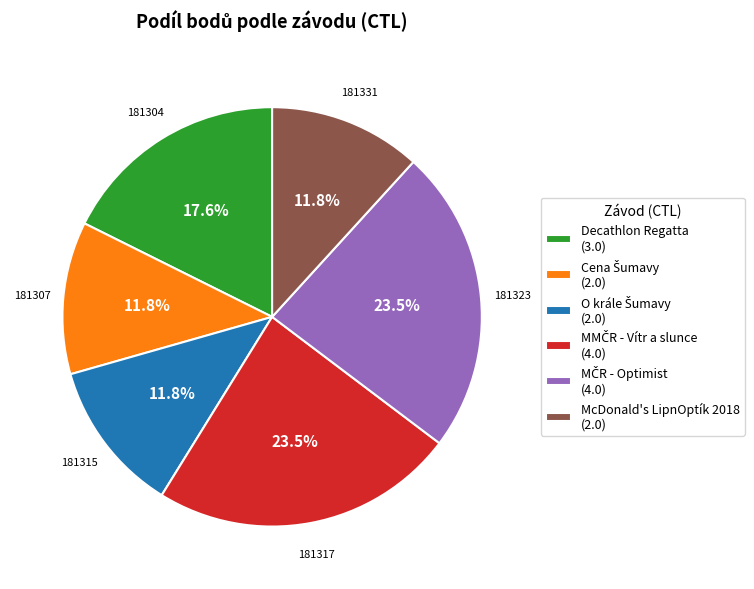

Does McDonald's LipnOptík 2018 (2.0) account for over 50% of the chart?

No